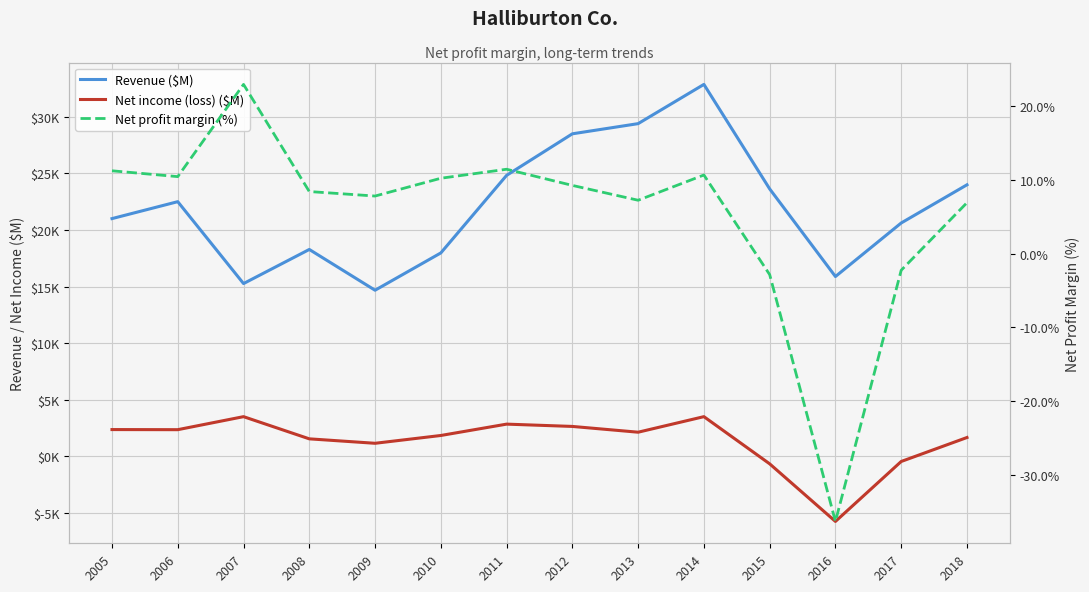

Rank the series at 2014 from lowest to highest value.

Net profit margin (%), Net income (loss) ($M), Revenue ($M)